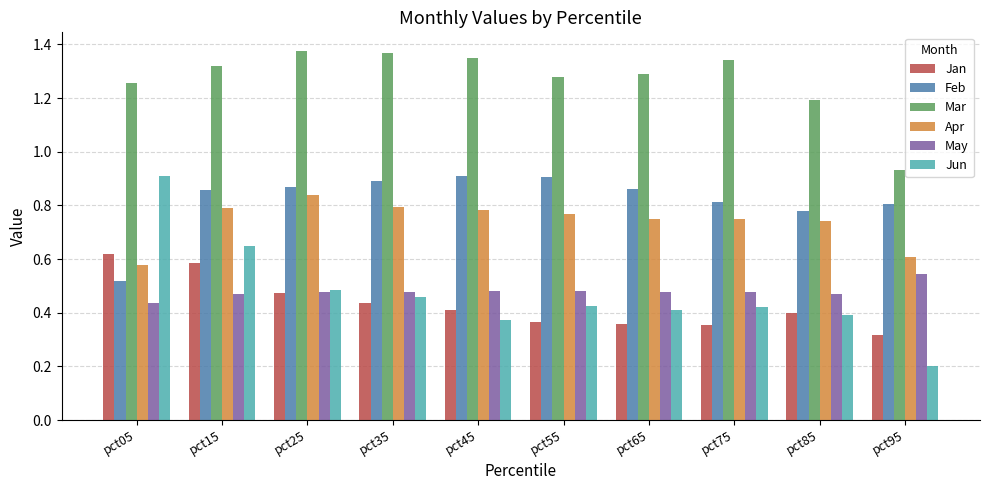

Is the value of Mar at pct85 greater than the value of Feb at pct35?

Yes